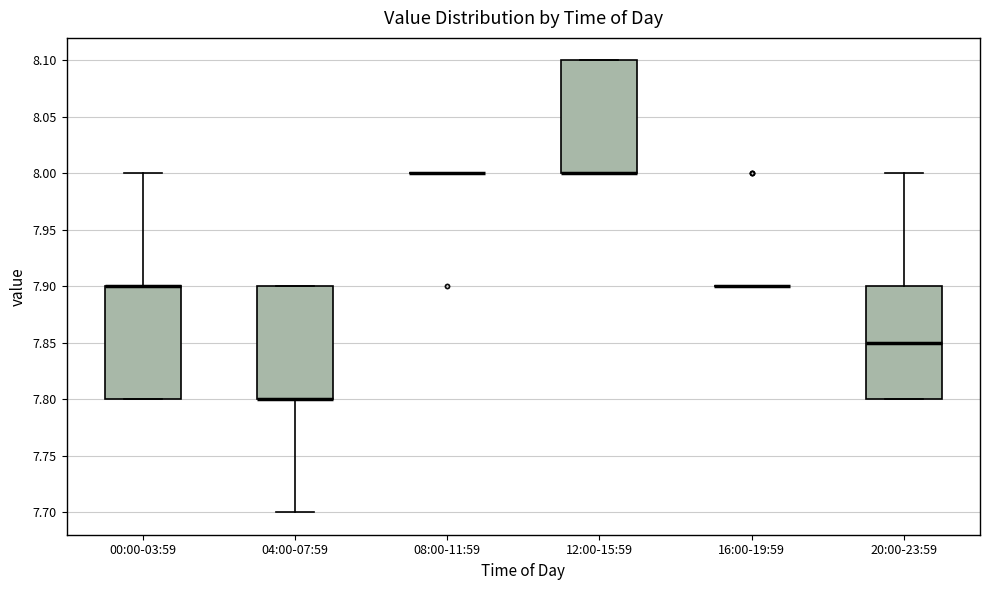

Reading left to right, read every box against the y-axis: the position of its median line, the range the box covers, and the ends of its whiskers. The values are not printed on the chart, so give them approximately, as read against the axis.

00:00-03:59: median 7.90 (drawn on the box's upper edge), box 7.80 to 7.90, whiskers 7.80 to 8.00
04:00-07:59: median 7.80 (drawn on the box's lower edge), box 7.80 to 7.90, whiskers 7.70 to 7.90
08:00-11:59: box collapsed to a line at 8.00, whiskers 8.00 to 8.00
12:00-15:59: median 8.00 (drawn on the box's lower edge), box 8.00 to 8.10, whiskers 8.00 to 8.10
16:00-19:59: box collapsed to a line at 7.90, whiskers 7.90 to 7.90
20:00-23:59: median 7.85, box 7.80 to 7.90, whiskers 7.80 to 8.00